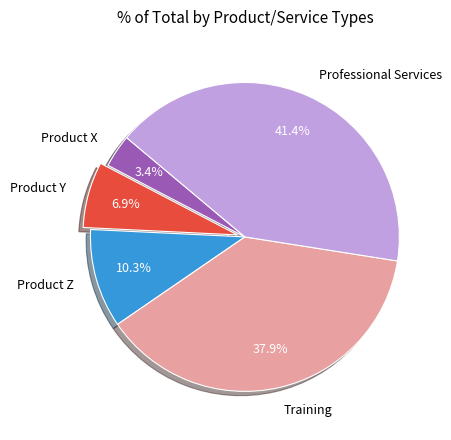

Is there any slice that represents more than half of the pie?

No